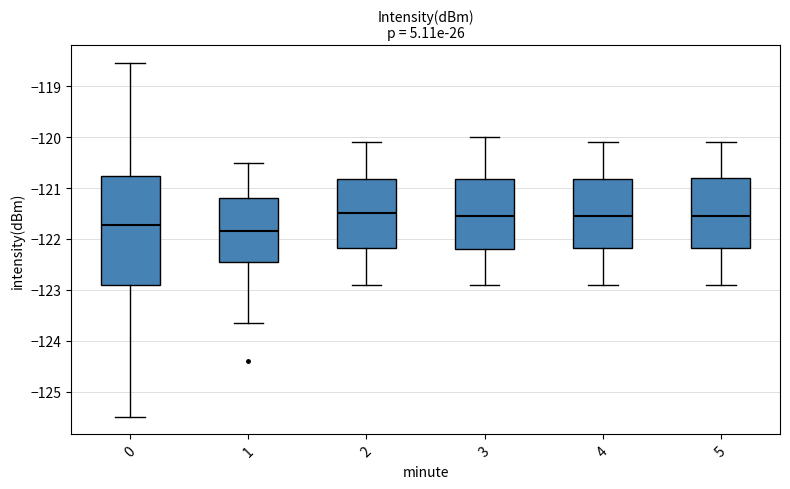

Comparing the boxes themselves (not the whiskers), which one is the tallest?

0